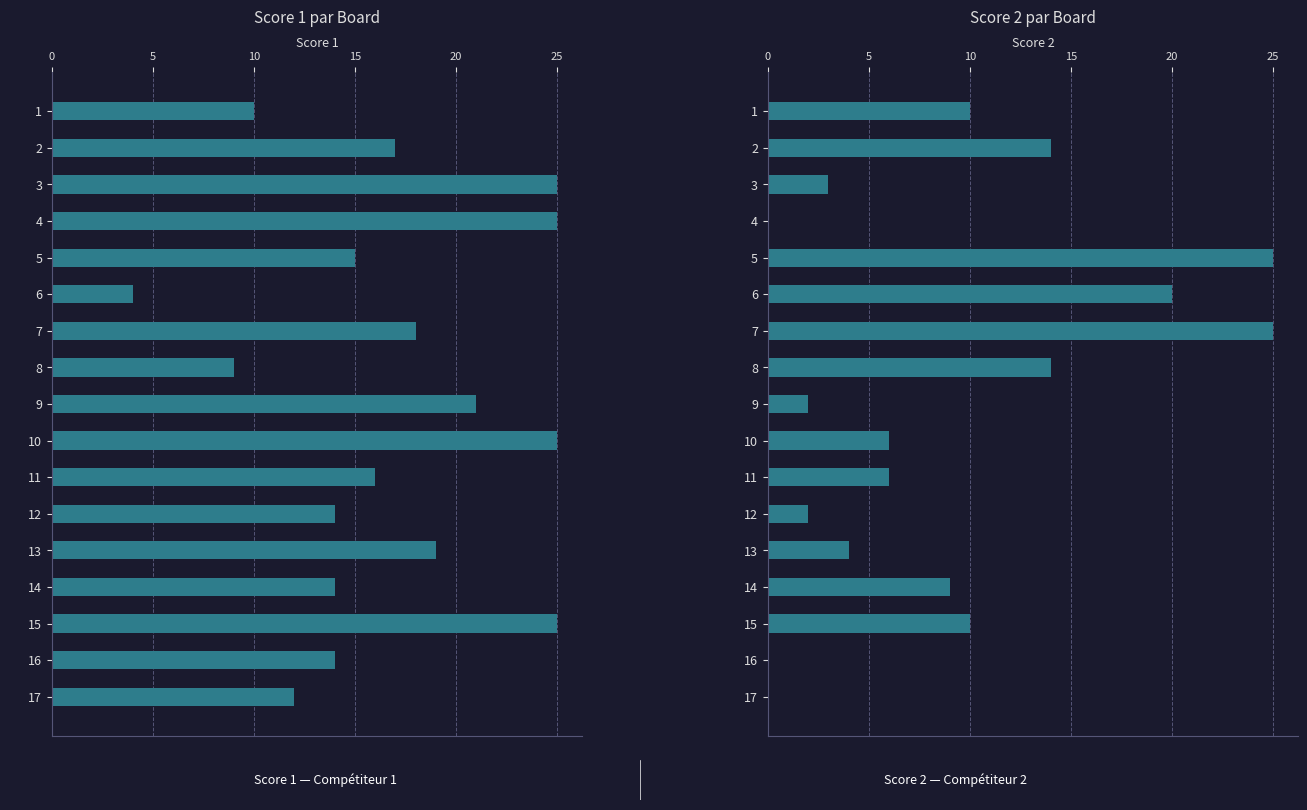

Is the value of Score 2 at 14 greater than the value of Score 1 at 9?

No